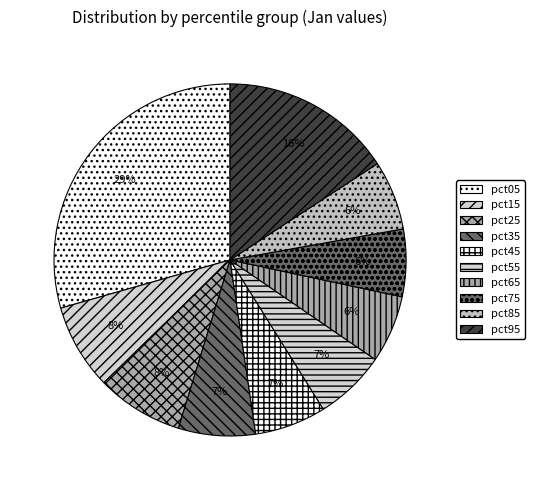

The pct45 slice represents 1% of the pie. True or false?

False